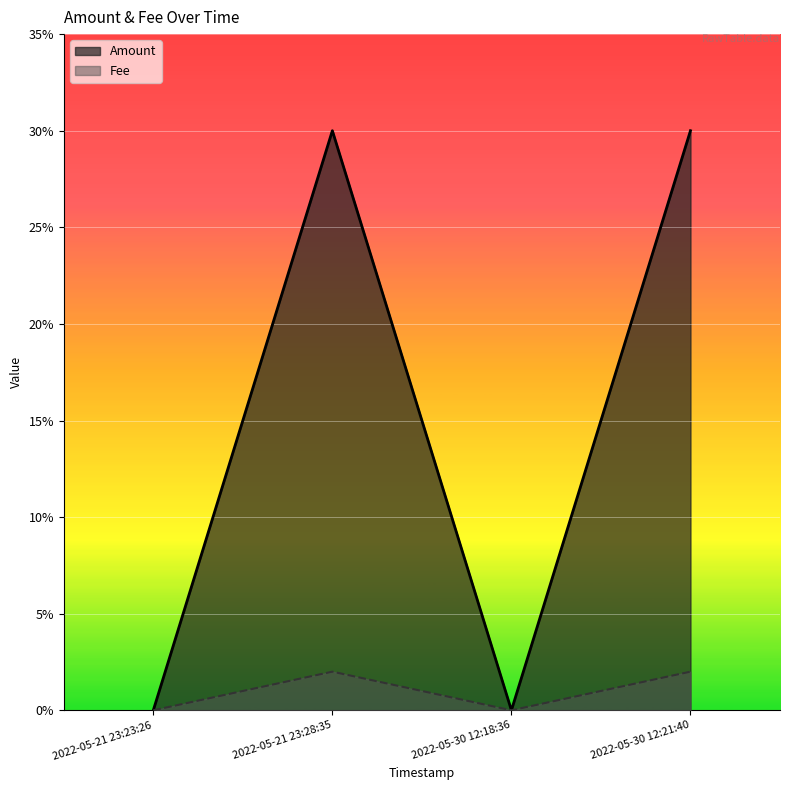

What is the label of the 2nd point from the right?

2022-05-30 12:18:36